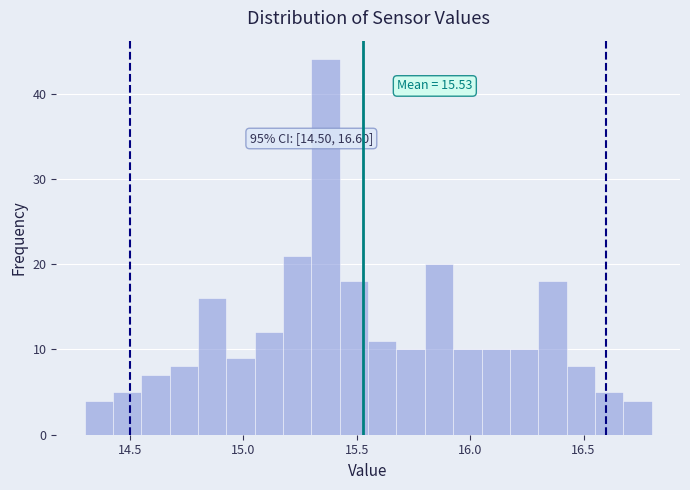

Around what value on the x-axis is the tallest bar? Give the approximate position of its centre, as read against the axis.

15.35